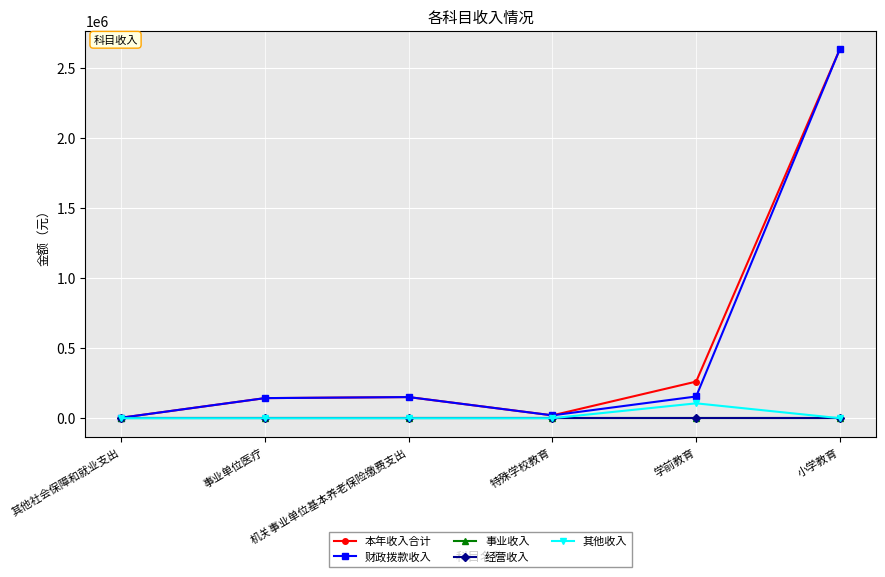

Is this an area chart (filled region under the line)?

No